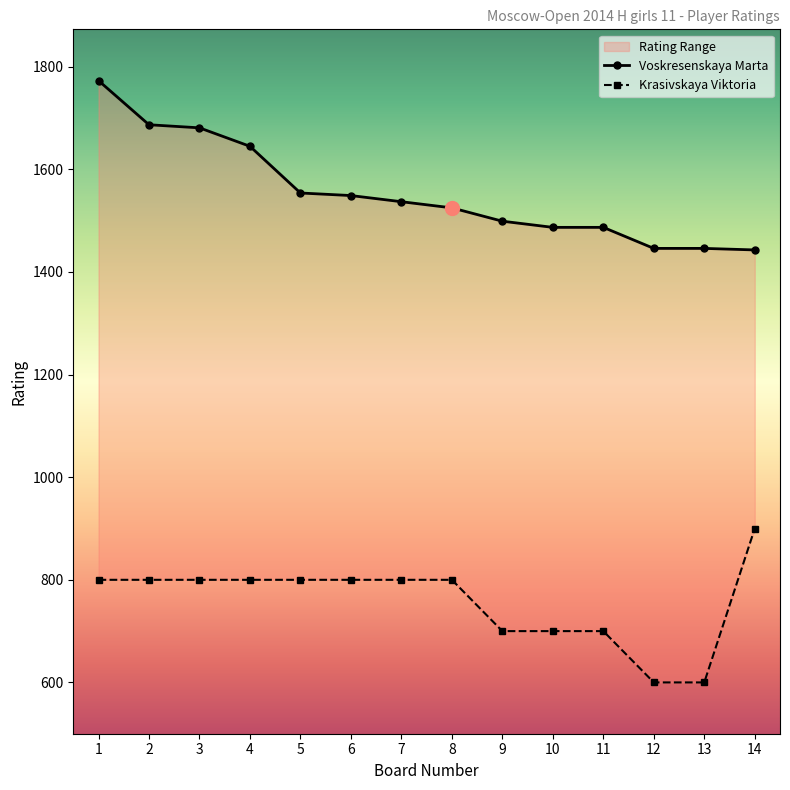

Reading left to right, transcribe all the data shown in this chart.

Voskresenskaya Marta: 1=1773	2=1687	3=1681	4=1645	5=1554	6=1549	7=1537	8=1525	9=1499	10=1487	11=1487	12=1446	13=1446	14=1443
Krasivskaya Viktoria: 1=800	2=800	3=800	4=800	5=800	6=800	7=800	8=800	9=700	10=700	11=700	12=600	13=600	14=900